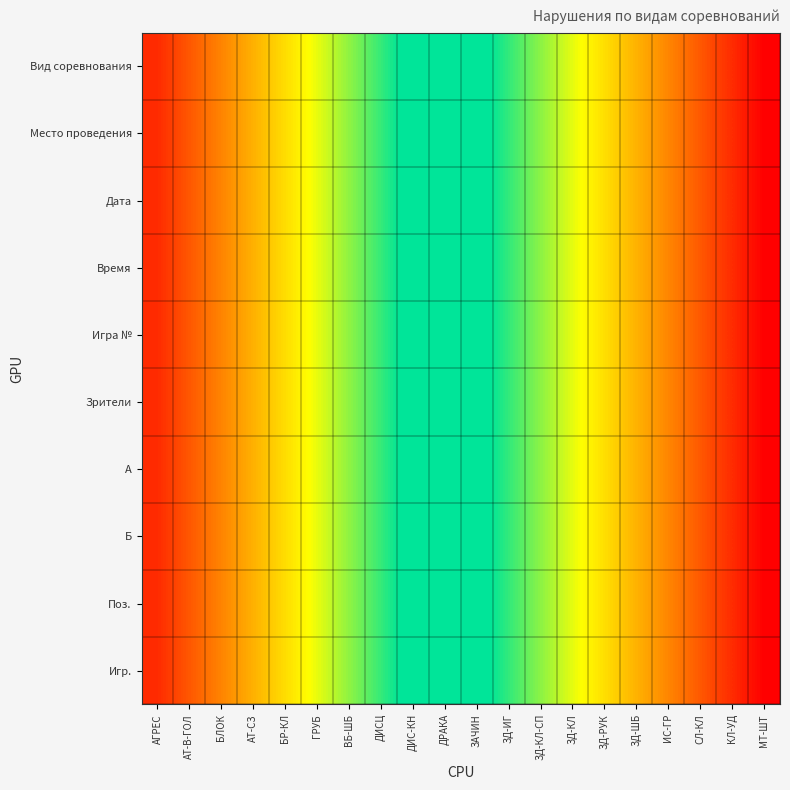

List the series in order of their peak value, highest first.

Вид соревнования, Место проведения, Дата, Время, Игра №, Зрители, A, Б, Поз., Игр.